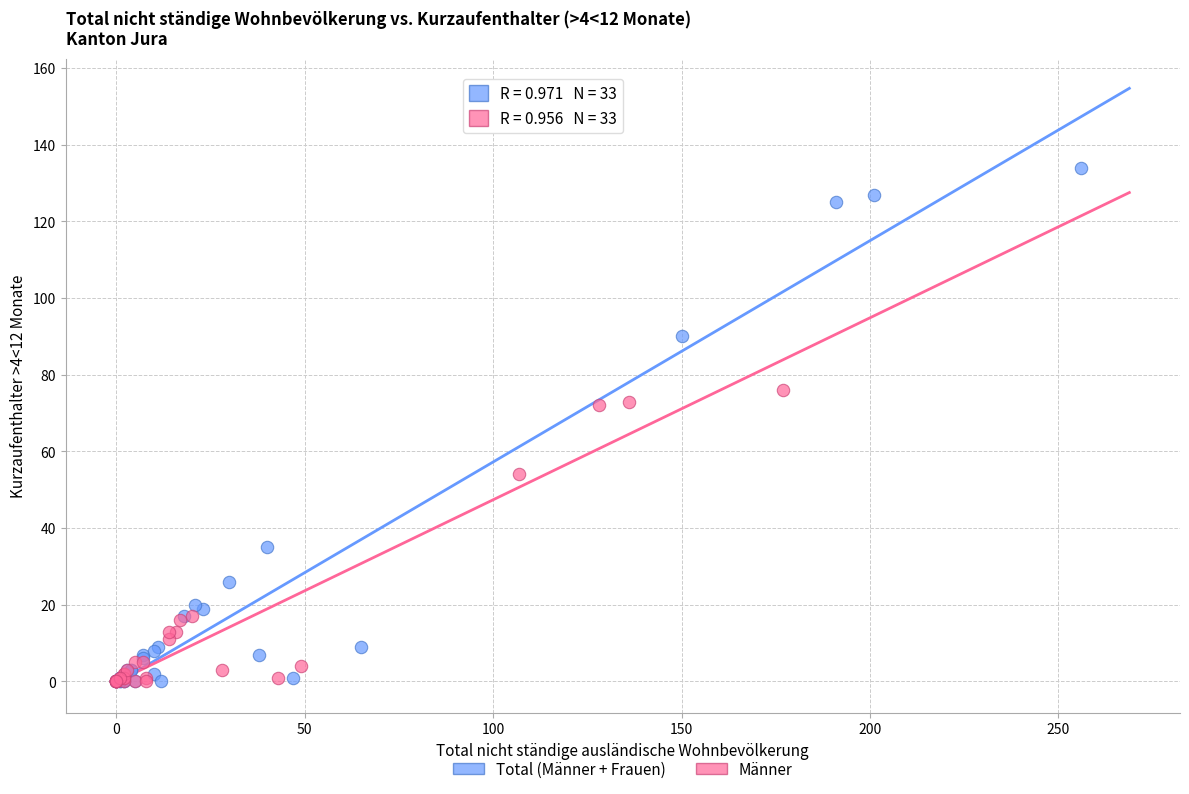

Which series contains the highest Y value?

Total (Männer + Frauen)